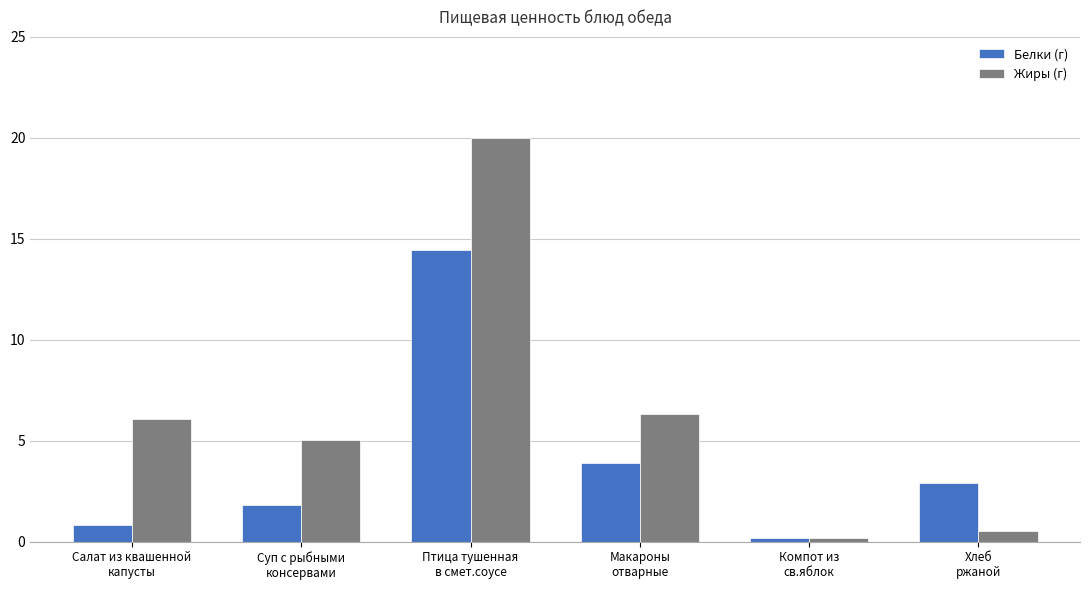

At how many categories does at least one series exceed 0?

6